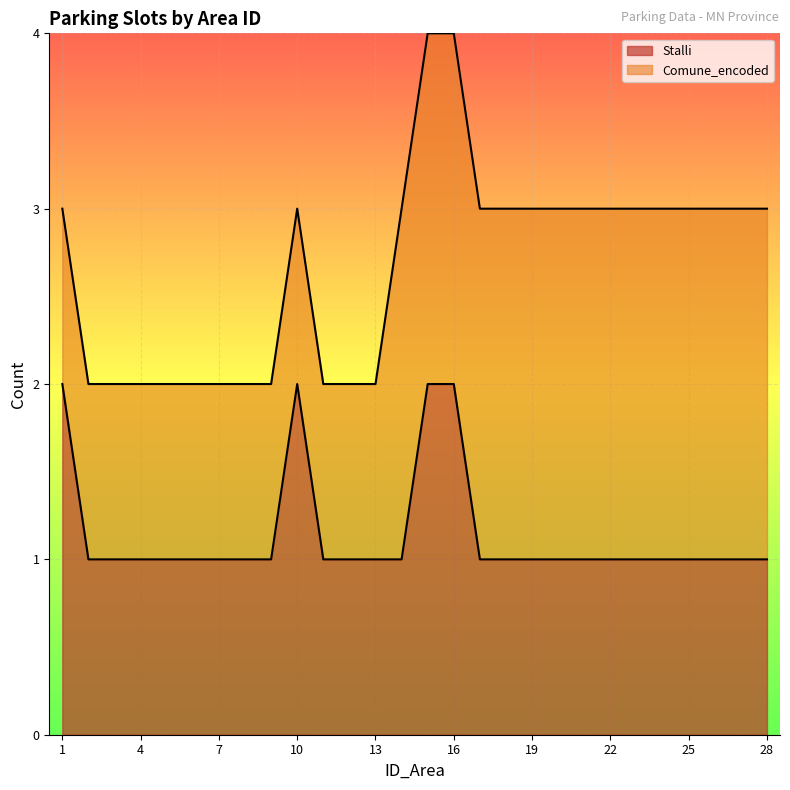

What value does the data have at 6?

1